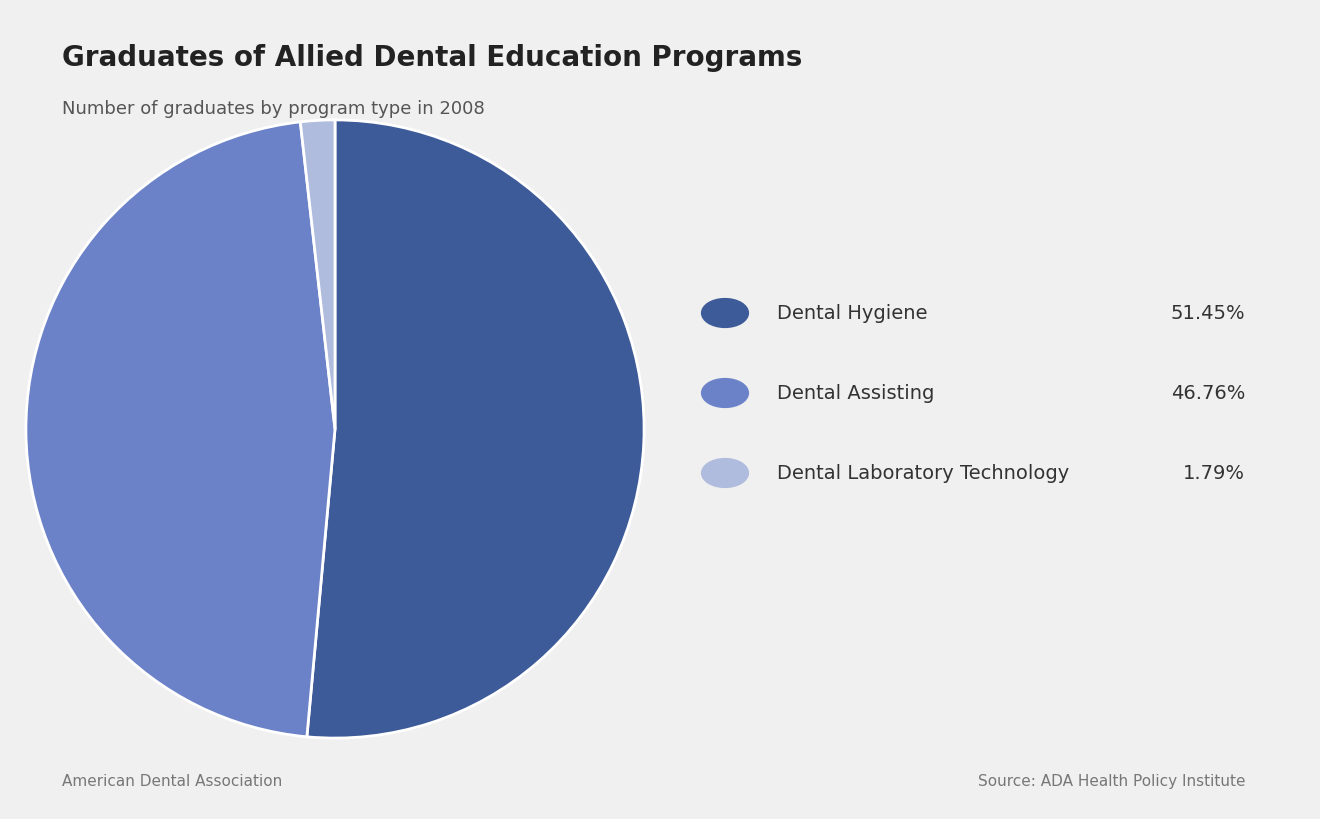

Does any single category account for the majority?

Yes